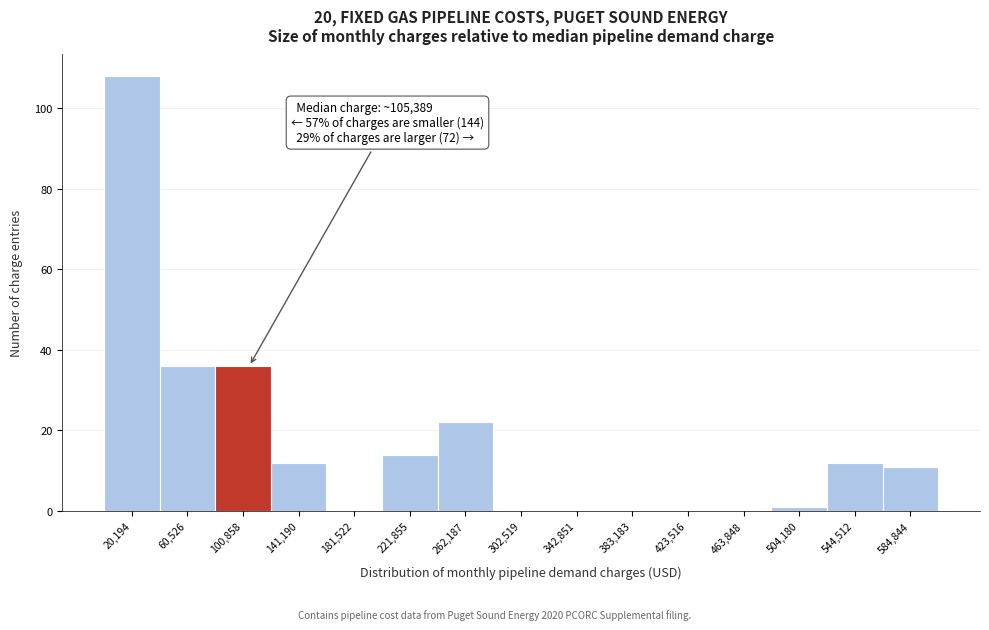

Over which range of the x-axis is the bar tallest?

0 to 40000